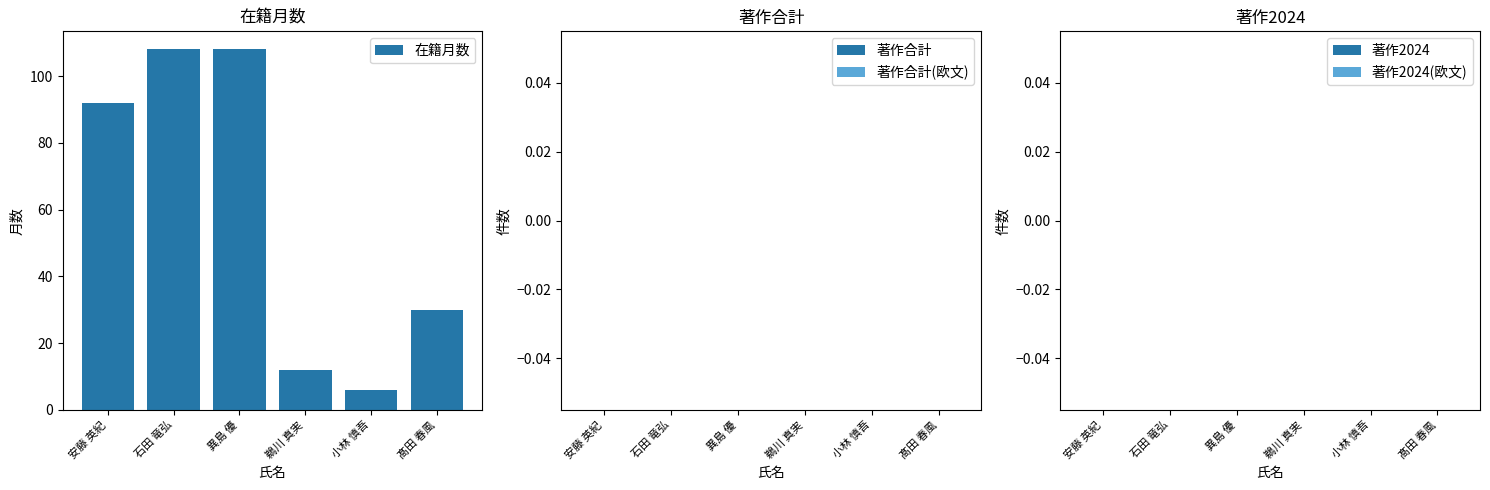

Reading right to left, extract all data points from this chart.

30	6	12	108	108	92